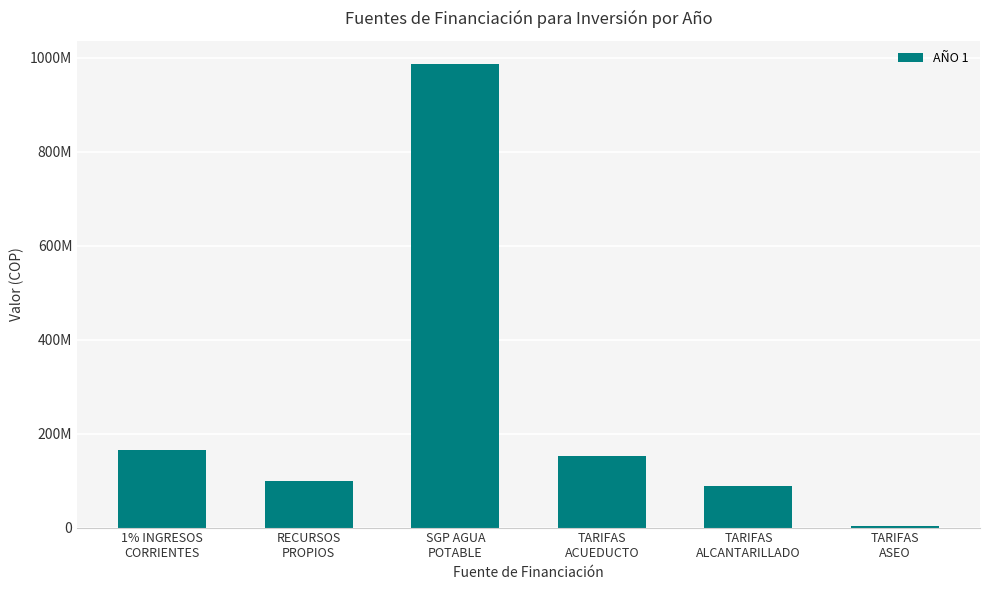

What position from the left is TARIFAS
ASEO?

6